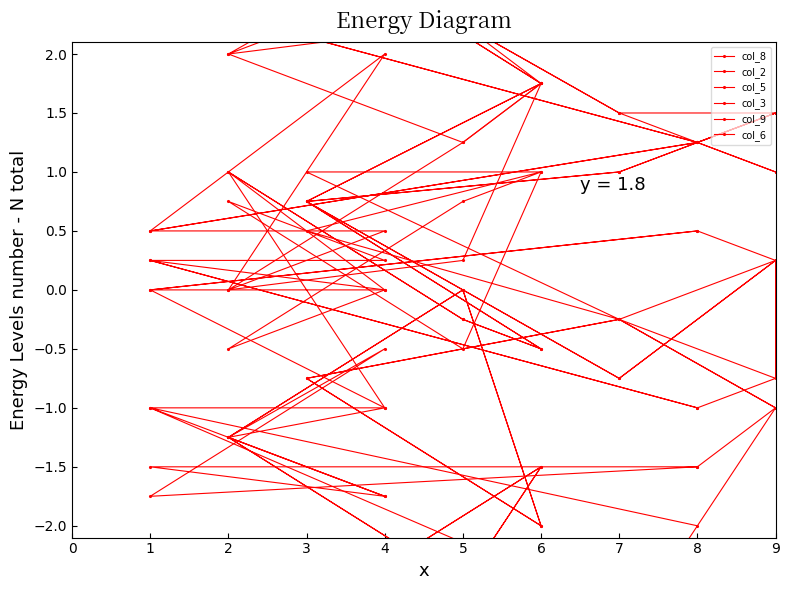

True or false: col_3 and col_5 intersect in this chart.

False